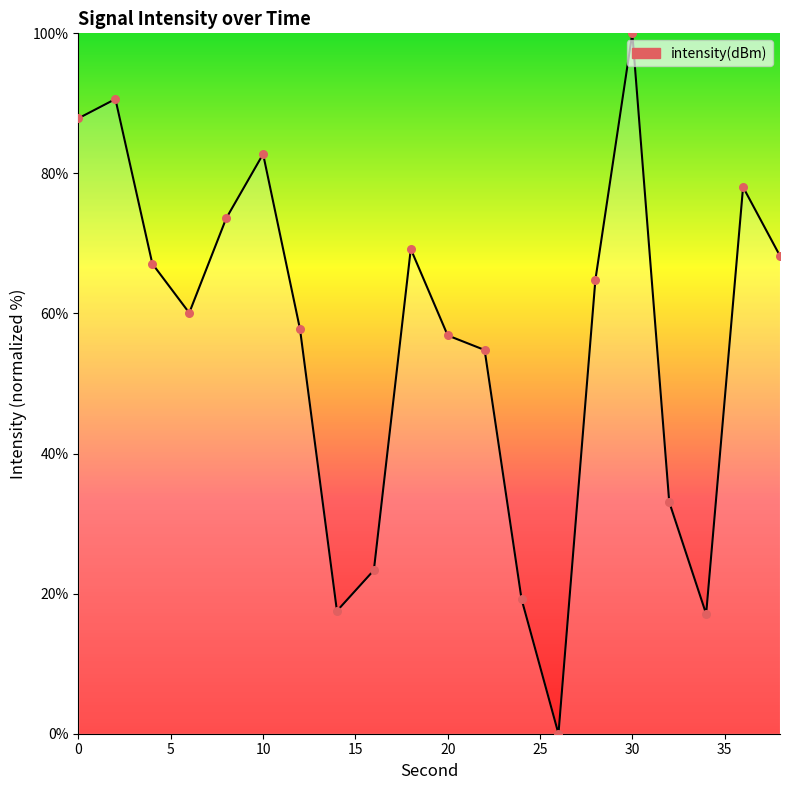

What is the greatest value displayed?

100.0